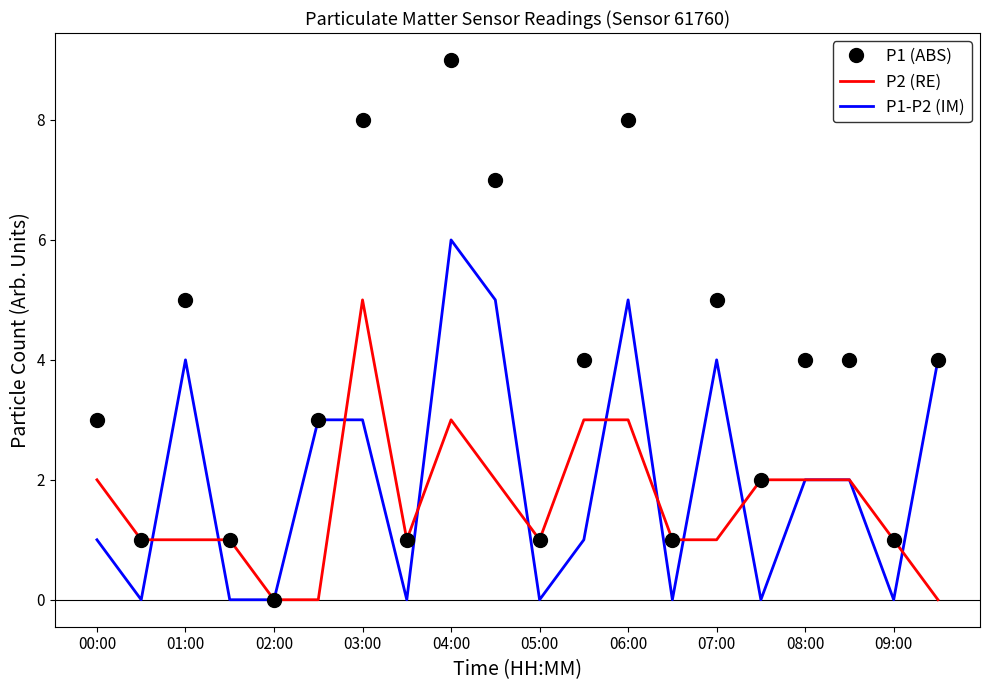

What is the maximum value shown in the chart?

9